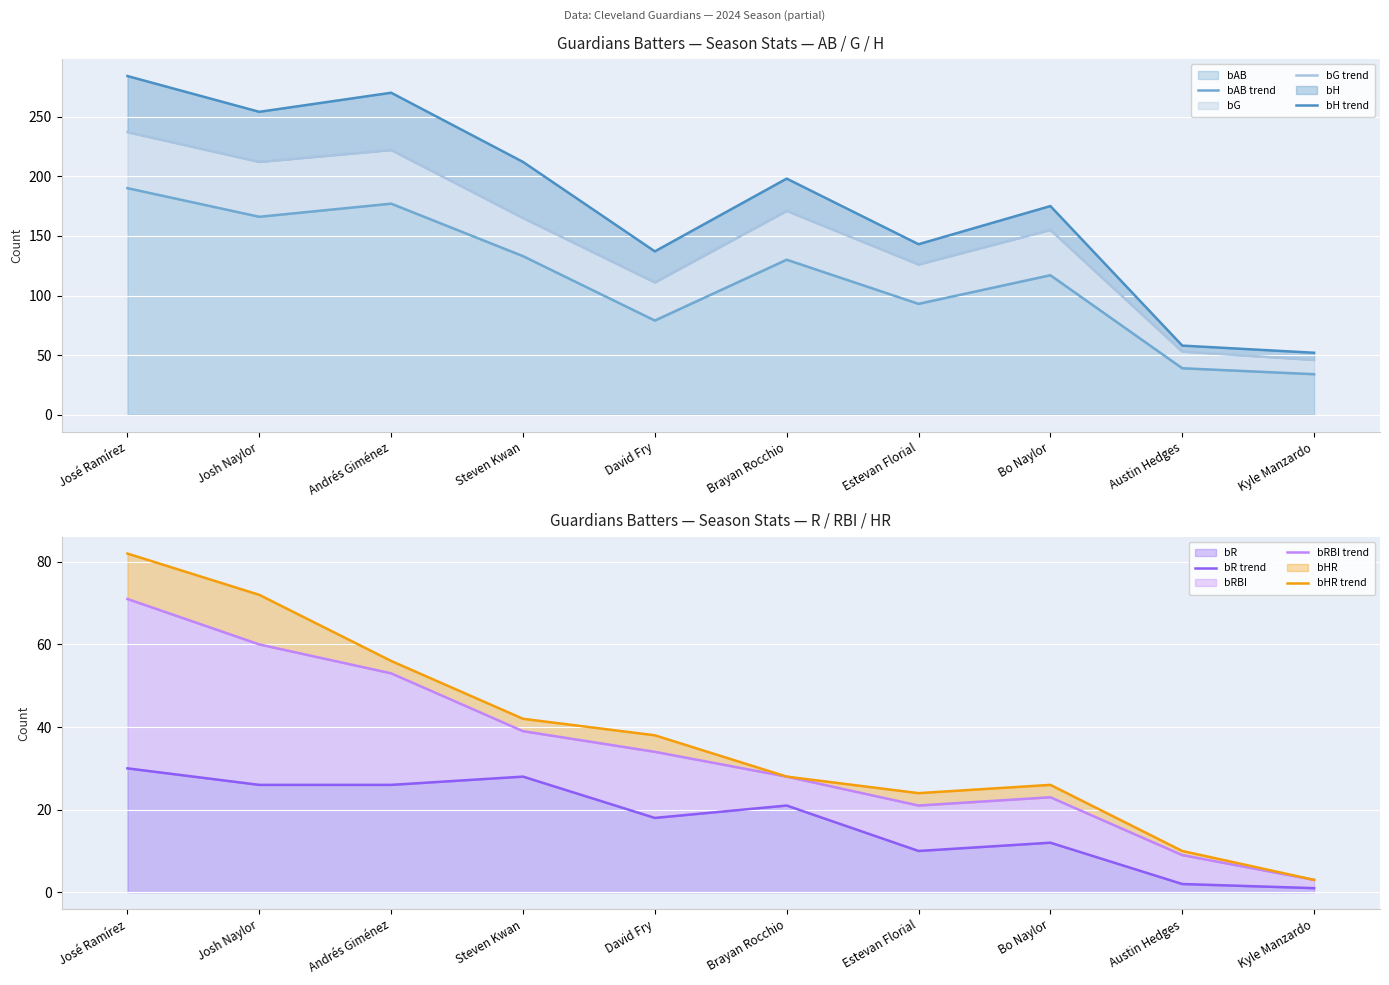

Reading right to left, transcribe all the data shown in this chart.

bAB trend: Kyle Manzardo=34	Austin Hedges=39	Bo Naylor=117	Estevan Florial=93	Brayan Rocchio=130	David Fry=79	Steven Kwan=133	Andrés Giménez=177	Josh Naylor=166	José Ramírez=190
bG trend: Kyle Manzardo=46	Austin Hedges=53	Bo Naylor=155	Estevan Florial=126	Brayan Rocchio=171	David Fry=111	Steven Kwan=165	Andrés Giménez=222	Josh Naylor=212	José Ramírez=237
bH trend: Kyle Manzardo=52	Austin Hedges=58	Bo Naylor=175	Estevan Florial=143	Brayan Rocchio=198	David Fry=137	Steven Kwan=212	Andrés Giménez=270	Josh Naylor=254	José Ramírez=284
bR trend: Kyle Manzardo=1	Austin Hedges=2	Bo Naylor=12	Estevan Florial=10	Brayan Rocchio=21	David Fry=18	Steven Kwan=28	Andrés Giménez=26	Josh Naylor=26	José Ramírez=30
bRBI trend: Kyle Manzardo=3	Austin Hedges=9	Bo Naylor=23	Estevan Florial=21	Brayan Rocchio=28	David Fry=34	Steven Kwan=39	Andrés Giménez=53	Josh Naylor=60	José Ramírez=71
bHR trend: Kyle Manzardo=3	Austin Hedges=10	Bo Naylor=26	Estevan Florial=24	Brayan Rocchio=28	David Fry=38	Steven Kwan=42	Andrés Giménez=56	Josh Naylor=72	José Ramírez=82